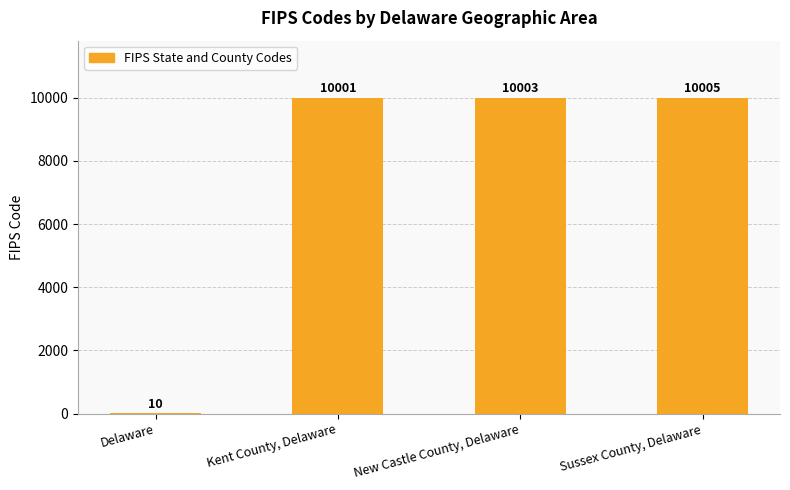

What is the approximate value at Kent County, Delaware?

10001